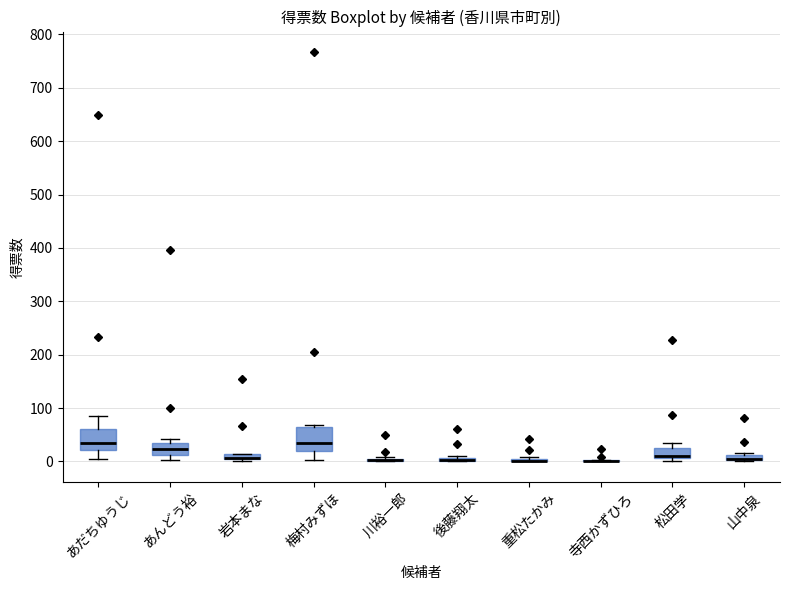

Where is the upper edge of the box for あんどう裕 on the y-axis? The values are not printed on the chart, so give them approximately, as read against the axis.

40